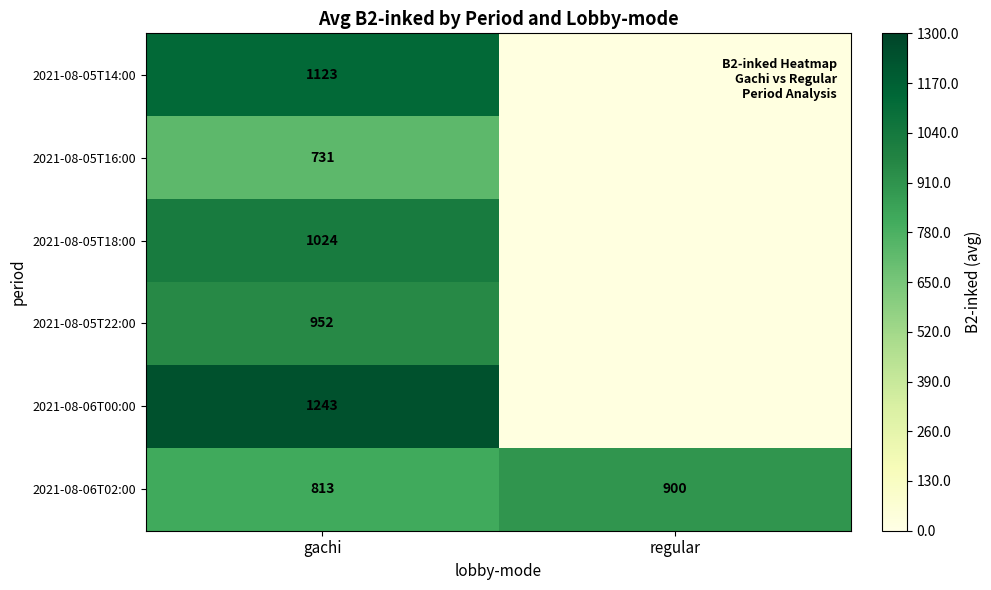

Count the number of data series in this chart.

6